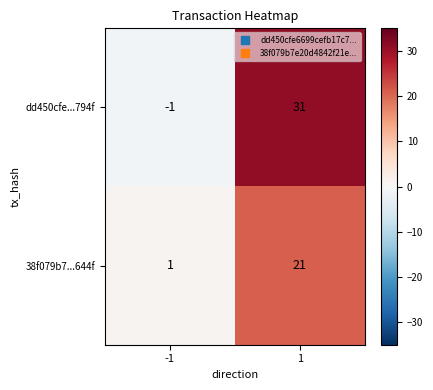

Reading left to right, list all the values displayed in this chart.

dd450cfe...794f: -1=-1	1=31
38f079b7...644f: -1=1	1=21